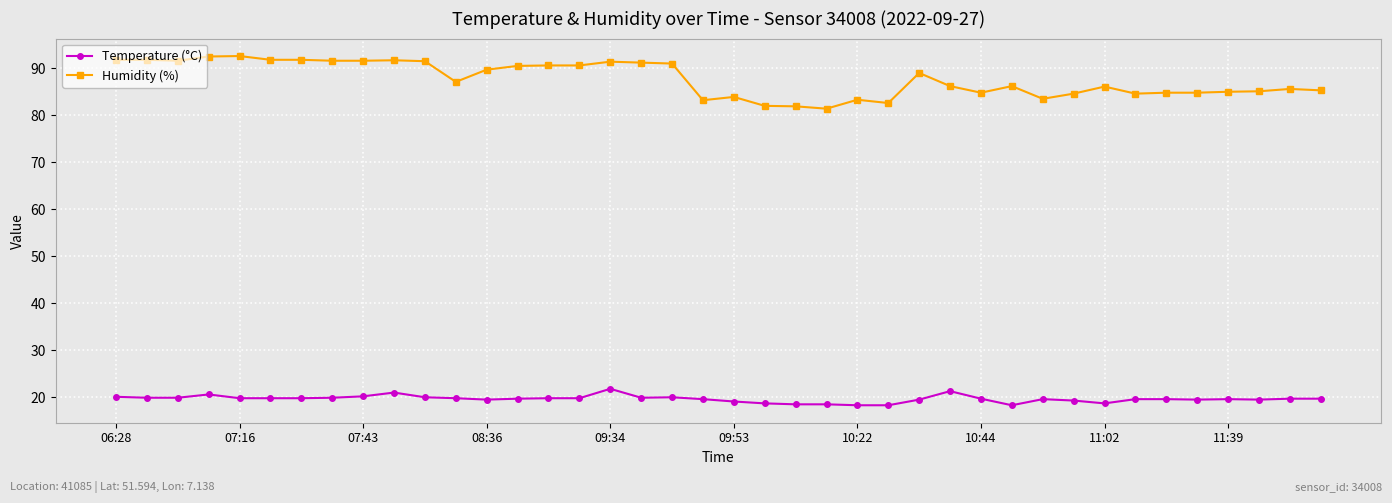

True or false: Humidity (%) has more than 0 interior local peaks.

True